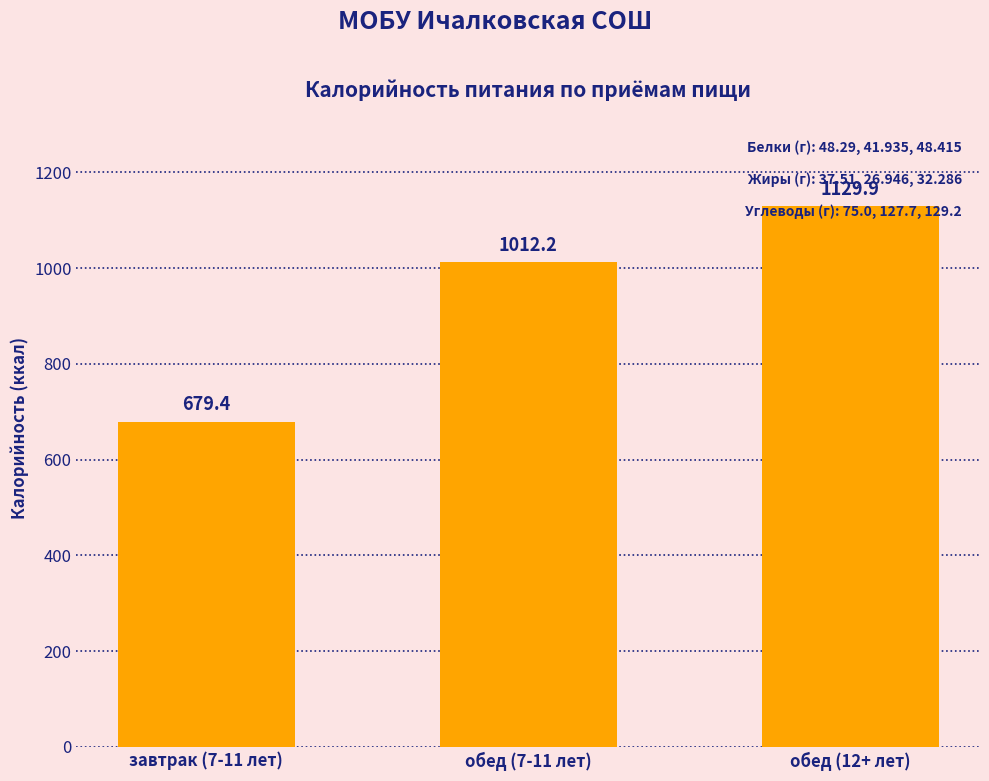

What is the label of the 2nd bar from the left?

обед (7-11 лет)